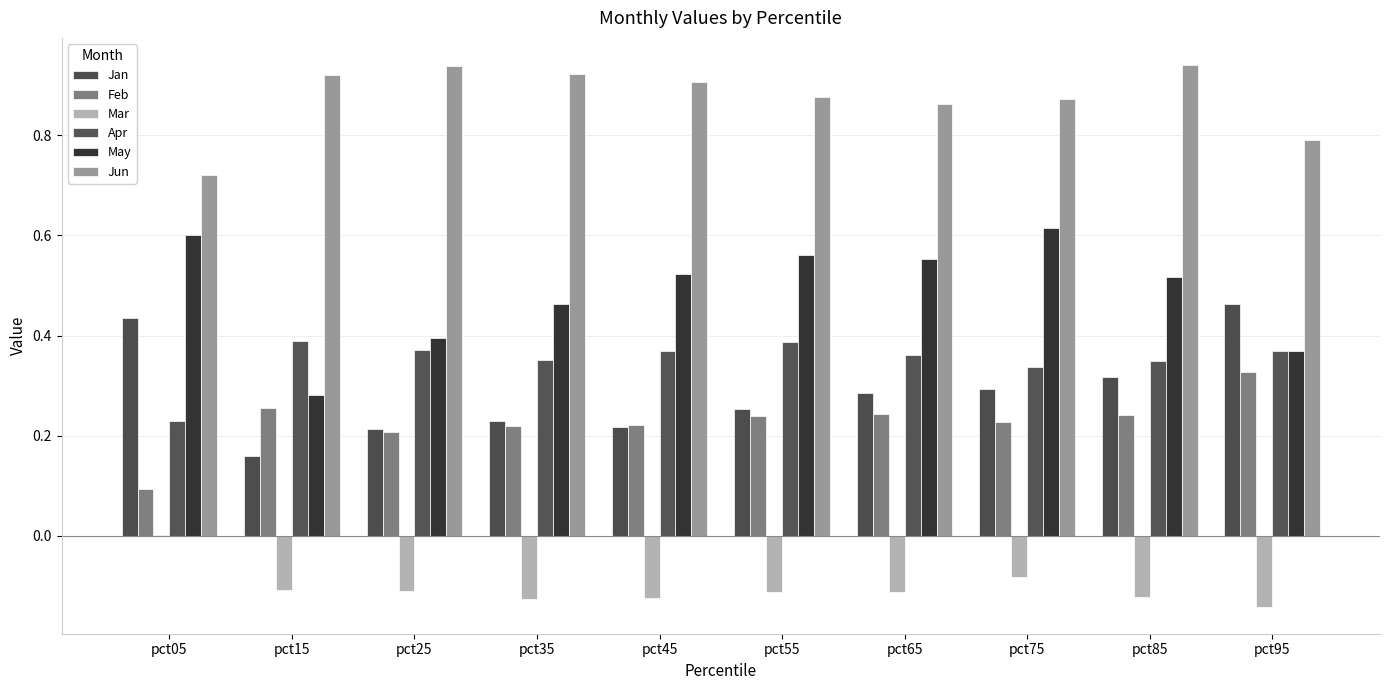

The Jan series shows 0.1 at pct15. True or false?

False